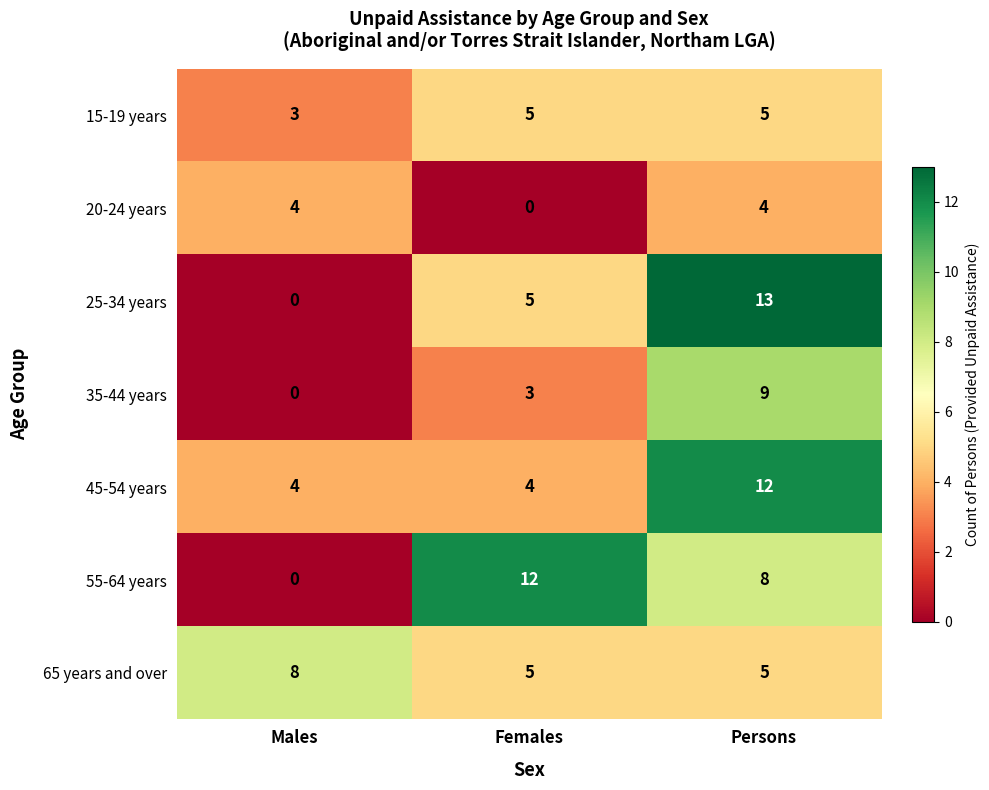

Which series has the largest range (max minus min)?

25-34 years